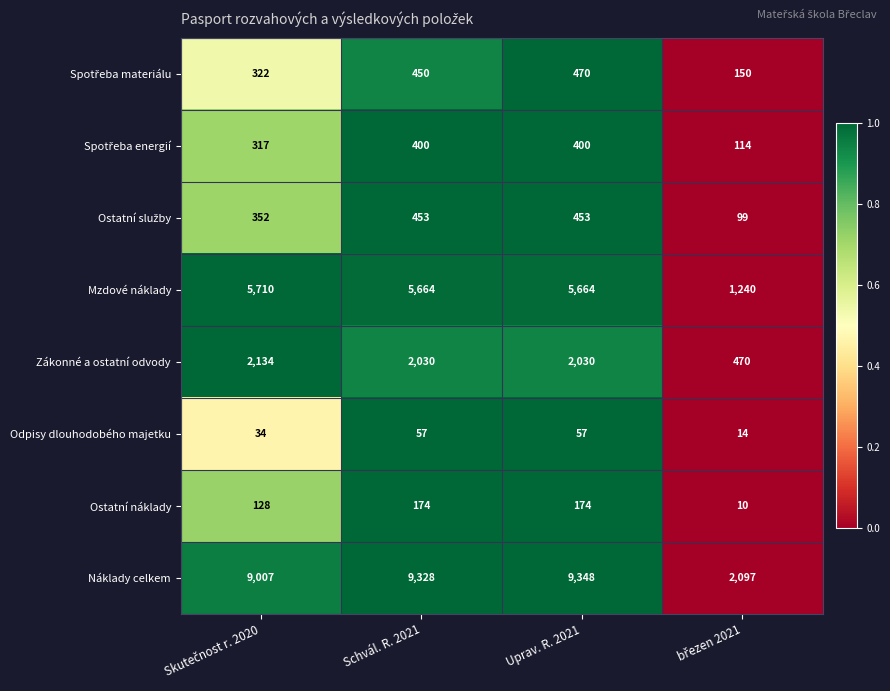

At how many categories does at least one series exceed 8471?

3